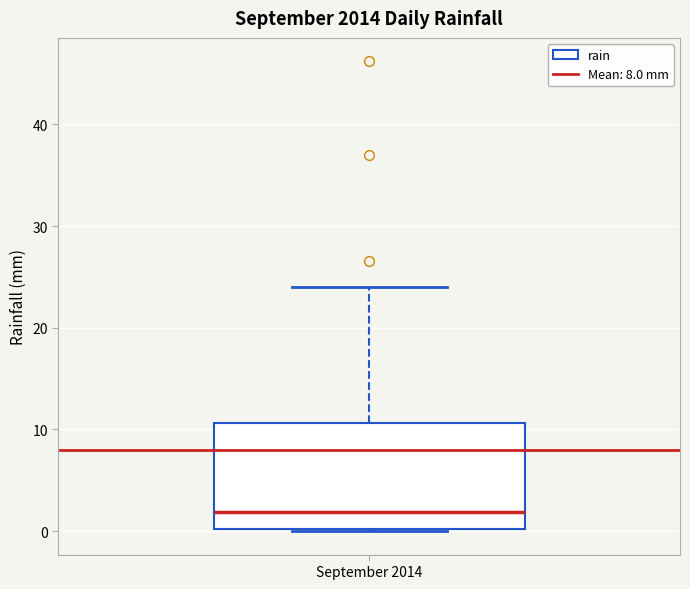

Transcribe this box plot: give where the median line is, the range the box spans, and where the two whiskers end, as read against the y-axis. The values are not printed on the chart, so give them approximately, as read against the axis.

median 2, box 0 to 11, whiskers 0 to 24